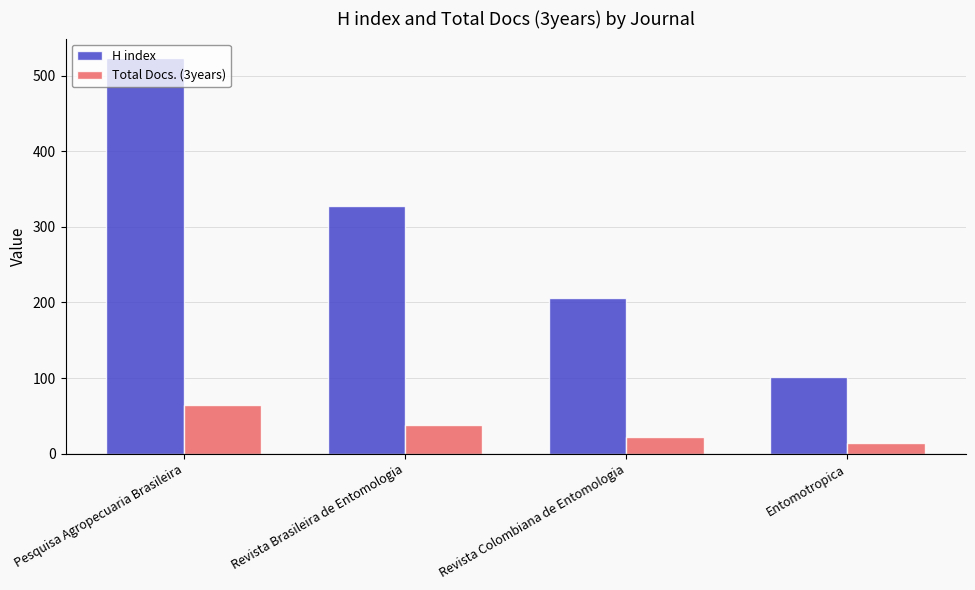

How many data points in Total Docs. (3years) are less than 38?

2